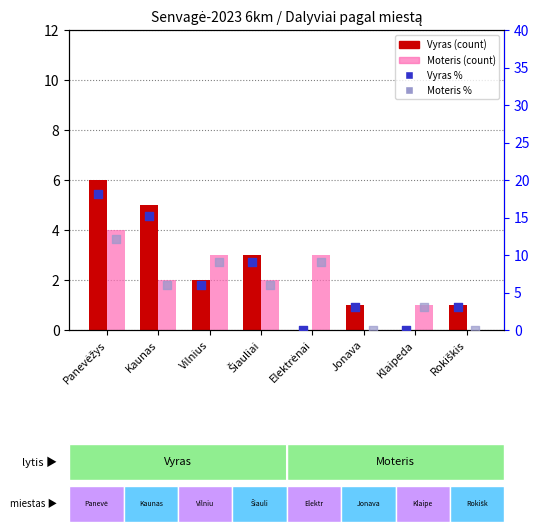

What is the total value across all series at Klaipeda?

4.0